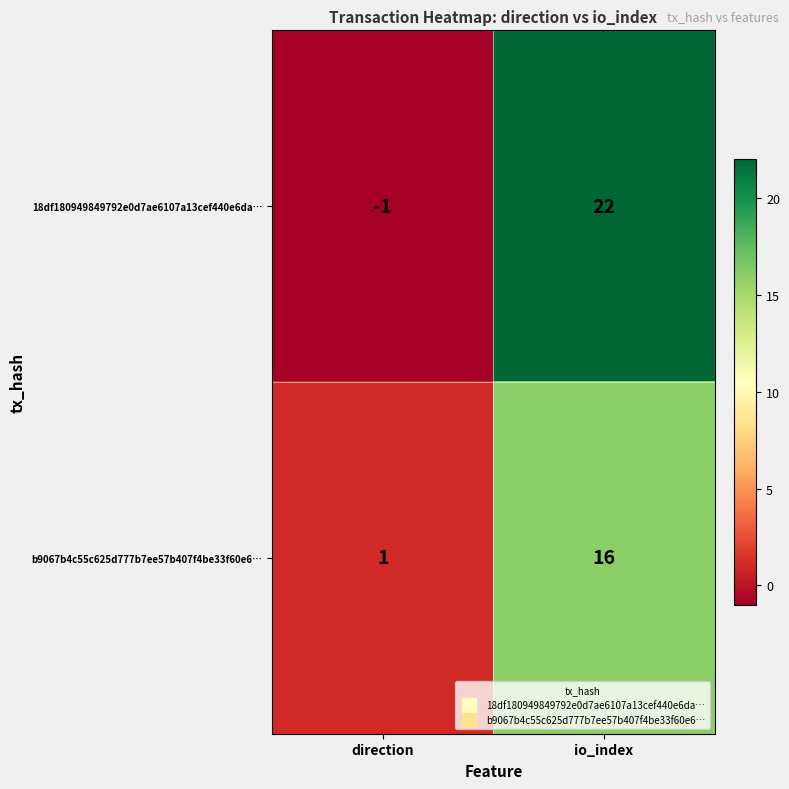

Rank the series at io_index from highest to lowest value.

18df180949849792e0d7ae6107a13cef440e6da…, b9067b4c55c625d777b7ee57b407f4be33f60e6…